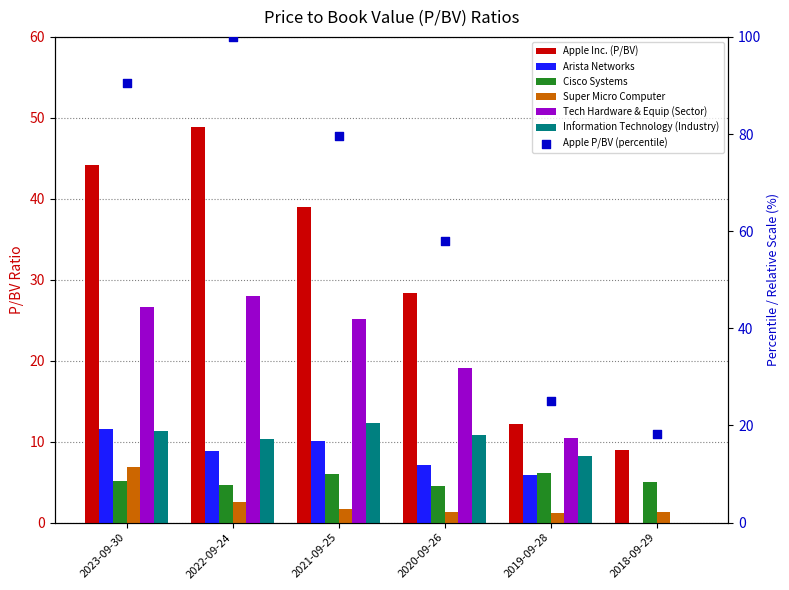

Which series has the widest spread of Y values?

Apple Inc. (P/BV)